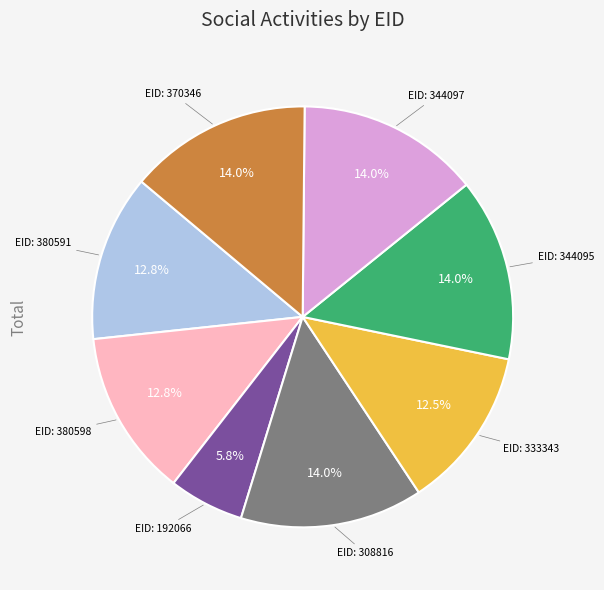

Does any single category account for the majority?

No